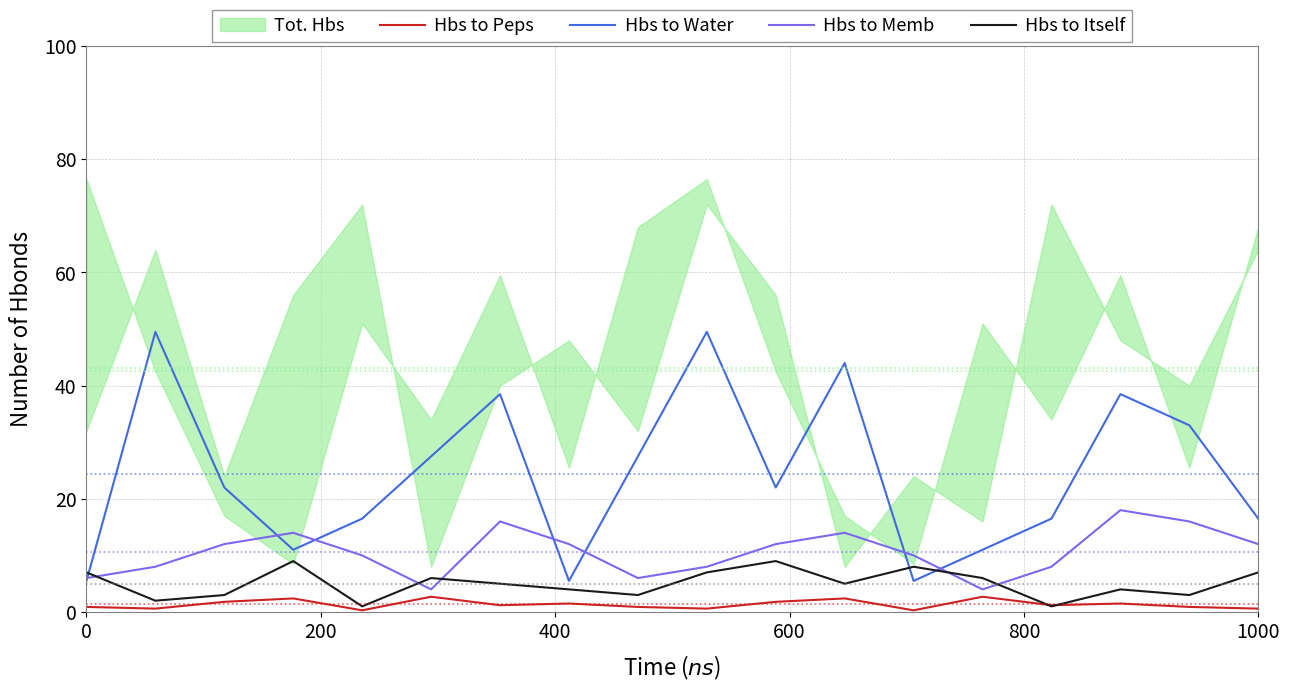

Is it true that Hbs to Peps equals 3.9 at 13?

False